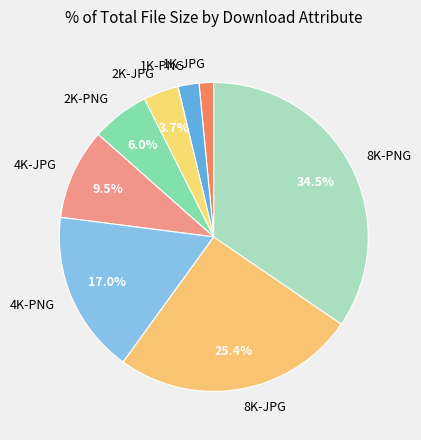

Rank the categories by value from lowest to highest.

1K-JPG, 1K-PNG, 2K-JPG, 2K-PNG, 4K-JPG, 4K-PNG, 8K-JPG, 8K-PNG